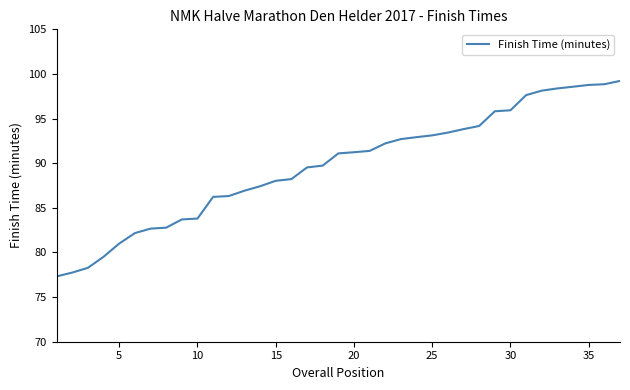

What is the greatest value displayed?

99.2